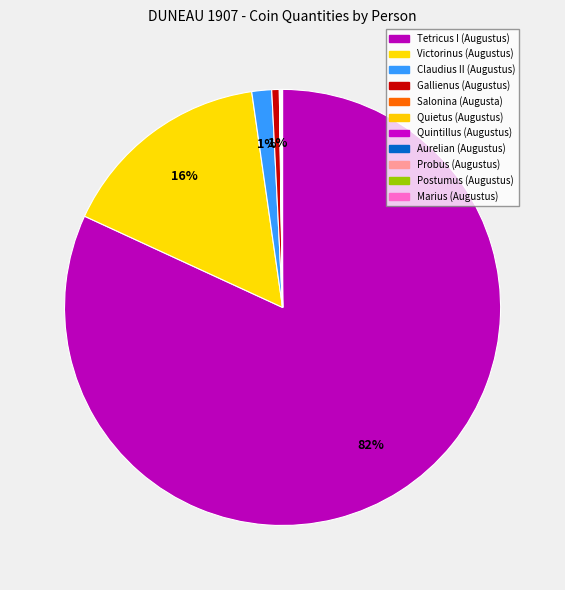

Rank the categories by value from lowest to highest.

Quietus (Augustus), Salonina (Augusta), Probus (Augustus), Postumus (Augustus), Marius (Augustus), Aurelian (Augustus), Quintillus (Augustus), Gallienus (Augustus), Claudius II (Augustus), Victorinus (Augustus), Tetricus I (Augustus)